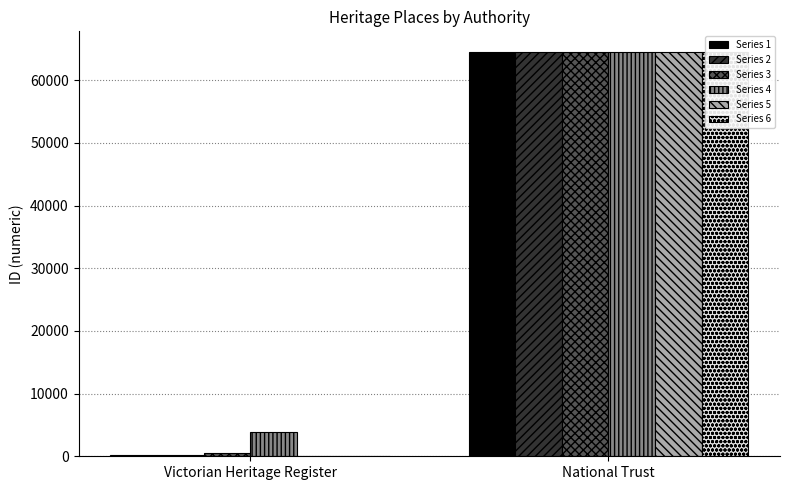

Which series has the largest range (max minus min)?

Series 6